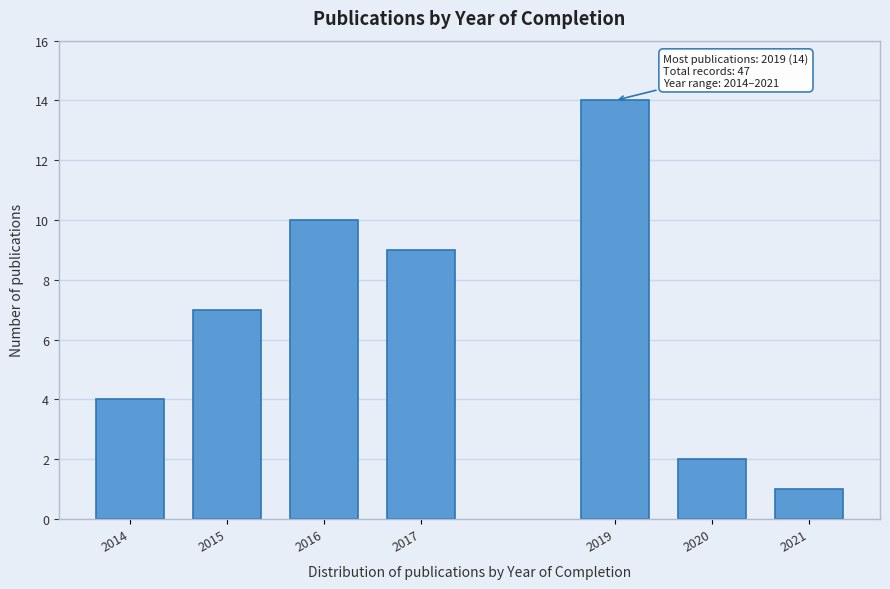

Reading left to right, transcribe all the data shown in this chart.

2014=4	2015=7	2016=10	2017=9	2019=14	2020=2	2021=1